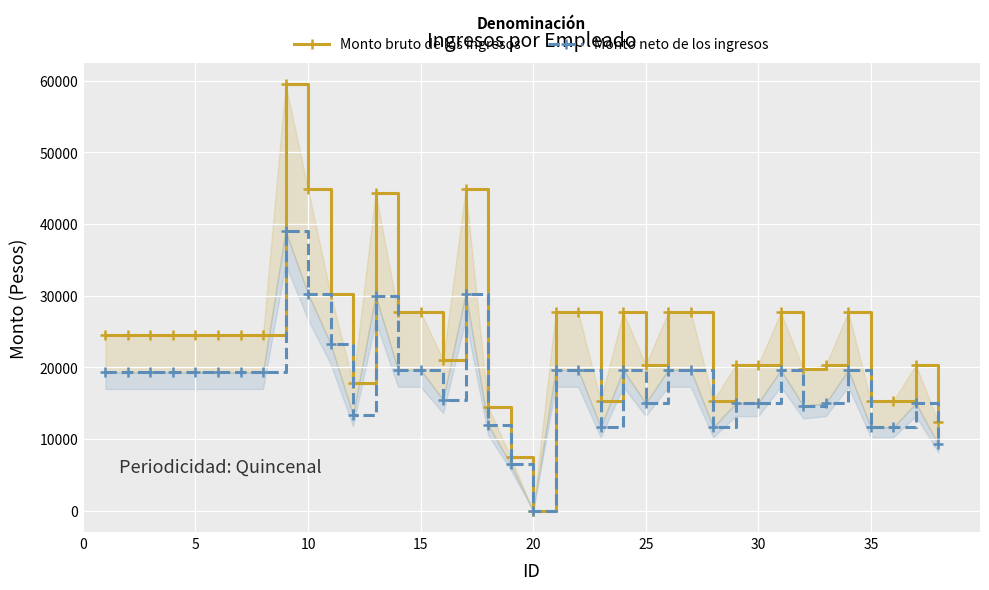

How many positive values does the Monto neto de los ingresos series have?

37